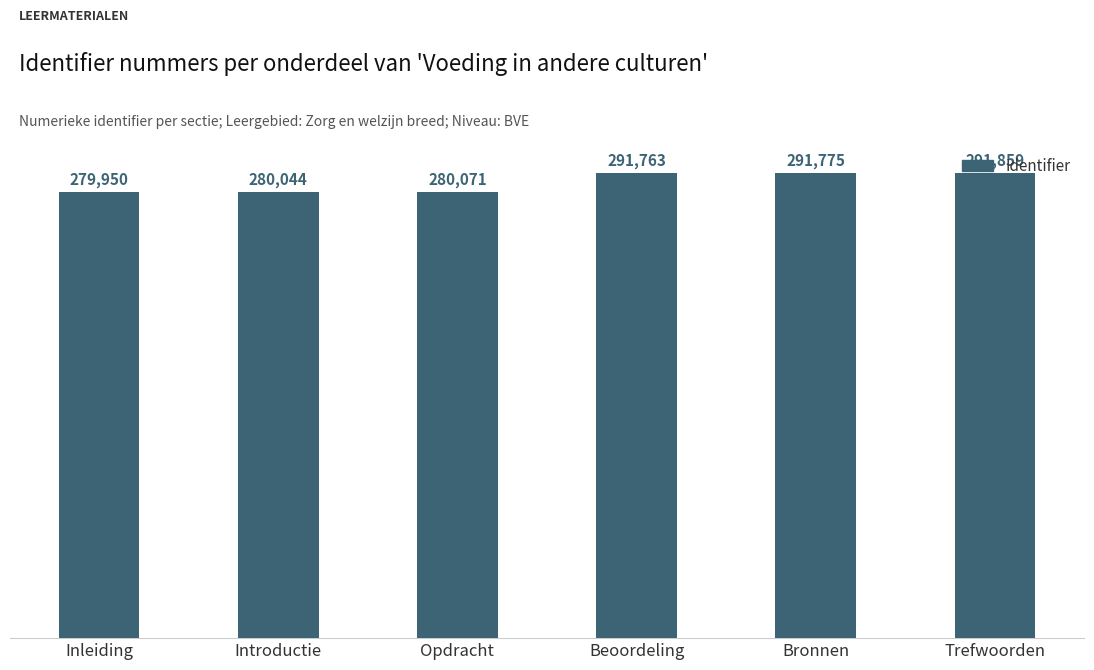

What is the sum of the values at Inleiding and Introductie?

559994